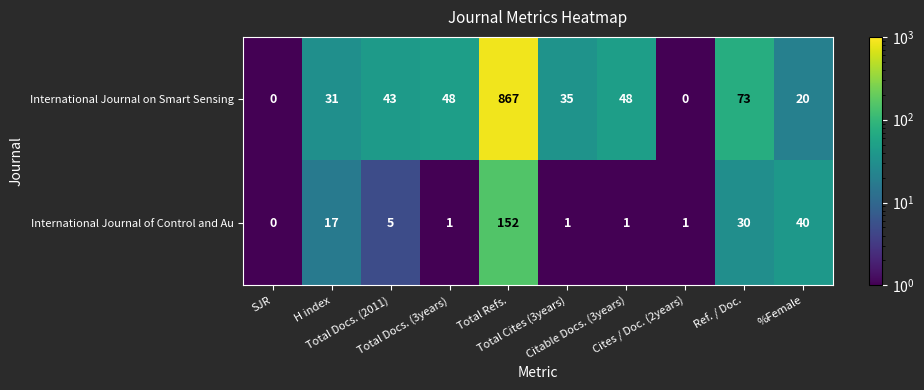

What is the maximum value shown in the chart?

867